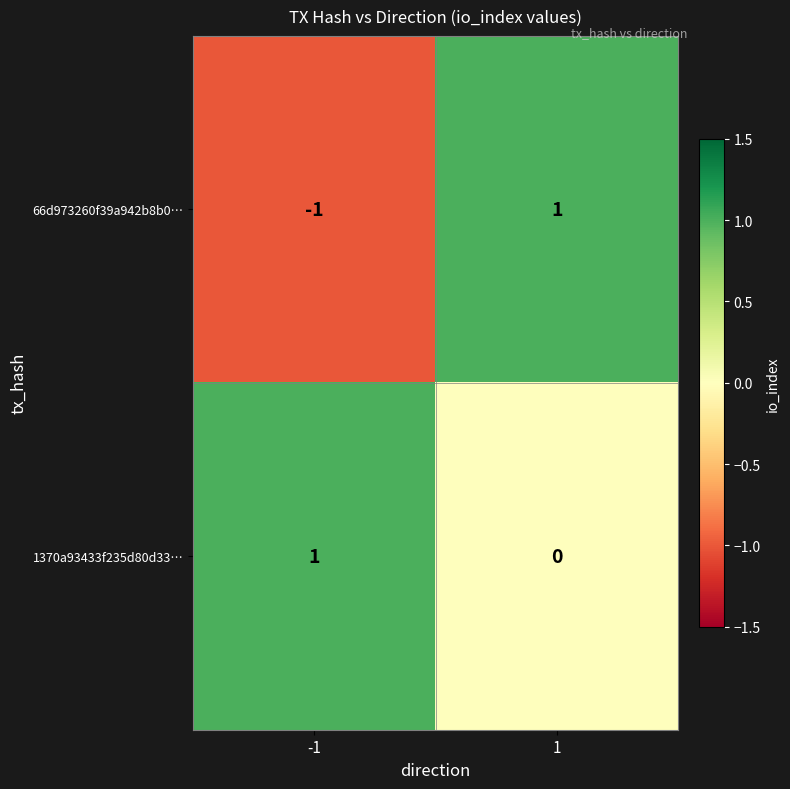

Which series has the widest spread of values?

66d973260f39a942b8b0…